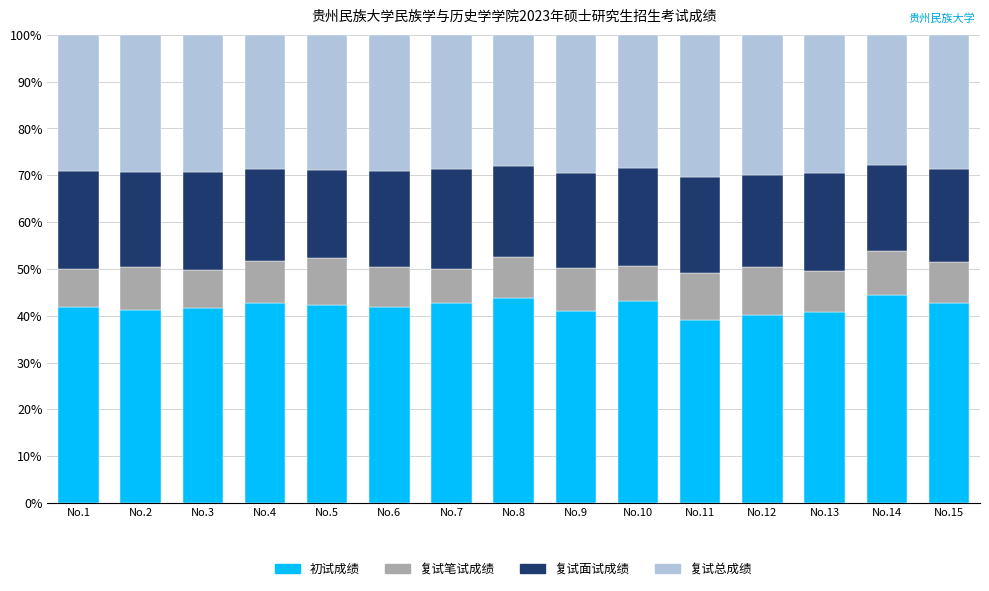

The value of 初试成绩 at No.12 is 18.3. True or false?

False